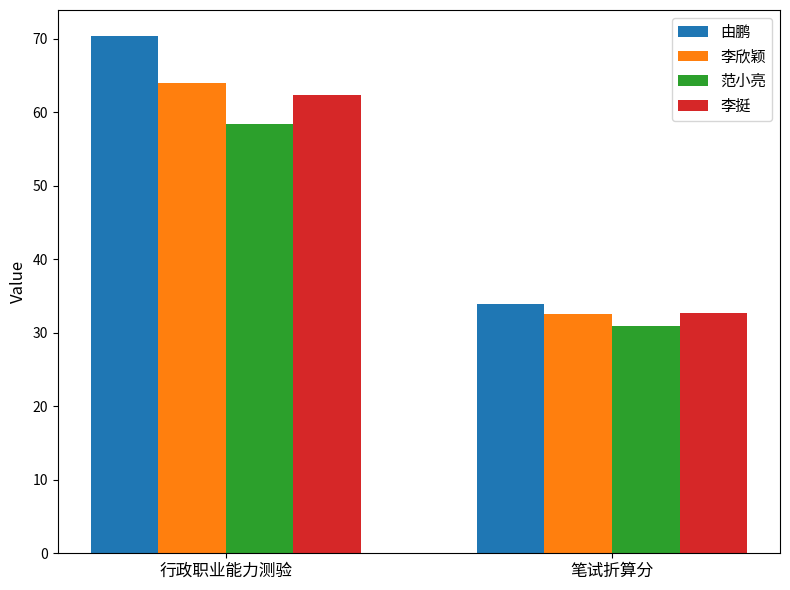

What is the label of the 2nd bar from the right?

行政职业能力测验